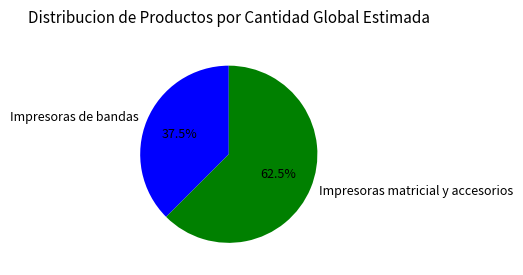

Between Impresoras de bandas and Impresoras matricial y accesorios, which is larger?

Impresoras matricial y accesorios